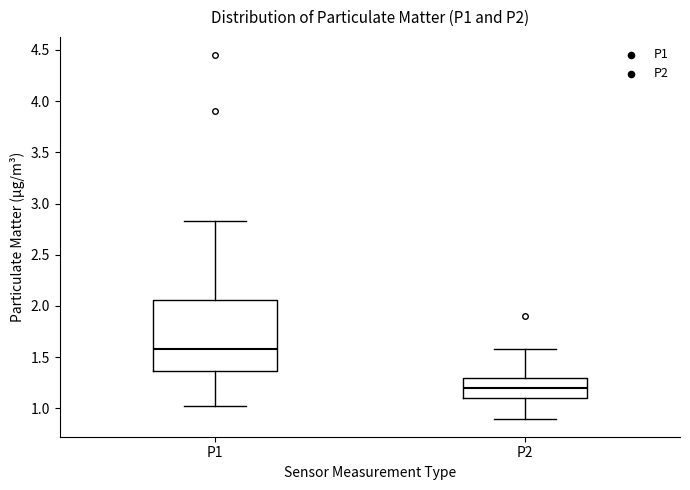

Reading left to right, transcribe this box plot: for each box, give where its median line is, the range the box spans, and where its two whiskers end, as read against the y-axis. The values are not printed on the chart, so give them approximately, as read against the axis.

P1: median 1.60, box 1.35 to 2.05, whiskers 1.00 to 2.85
P2: median 1.20, box 1.10 to 1.30, whiskers 0.90 to 1.60